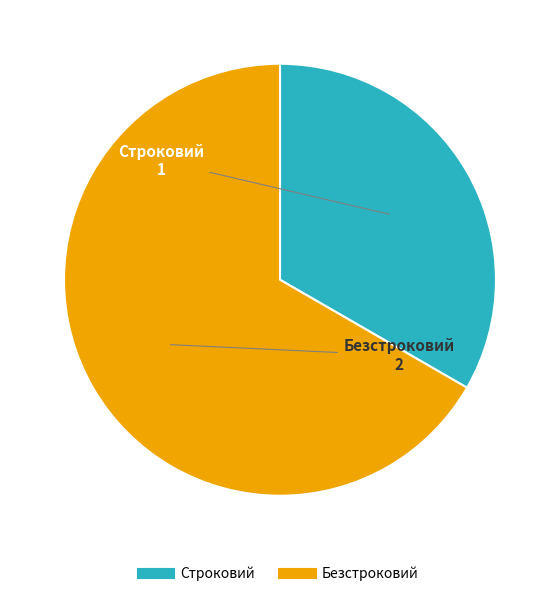

Does any single category account for the majority?

Yes